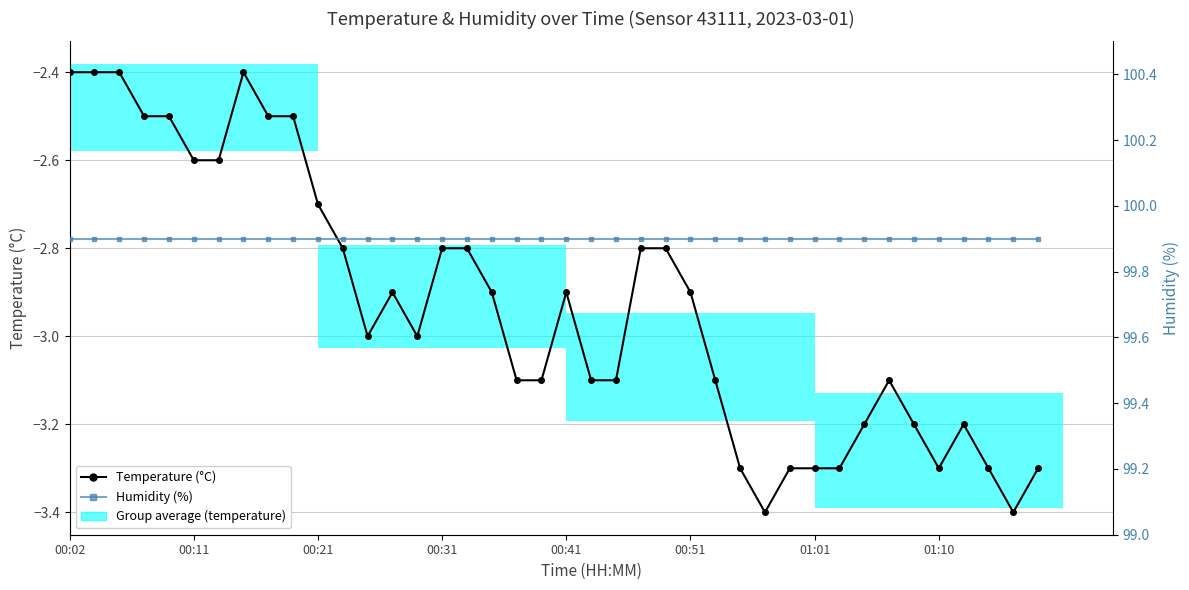

Which series changed the most between 01:01 and 33?

Temperature (°C)